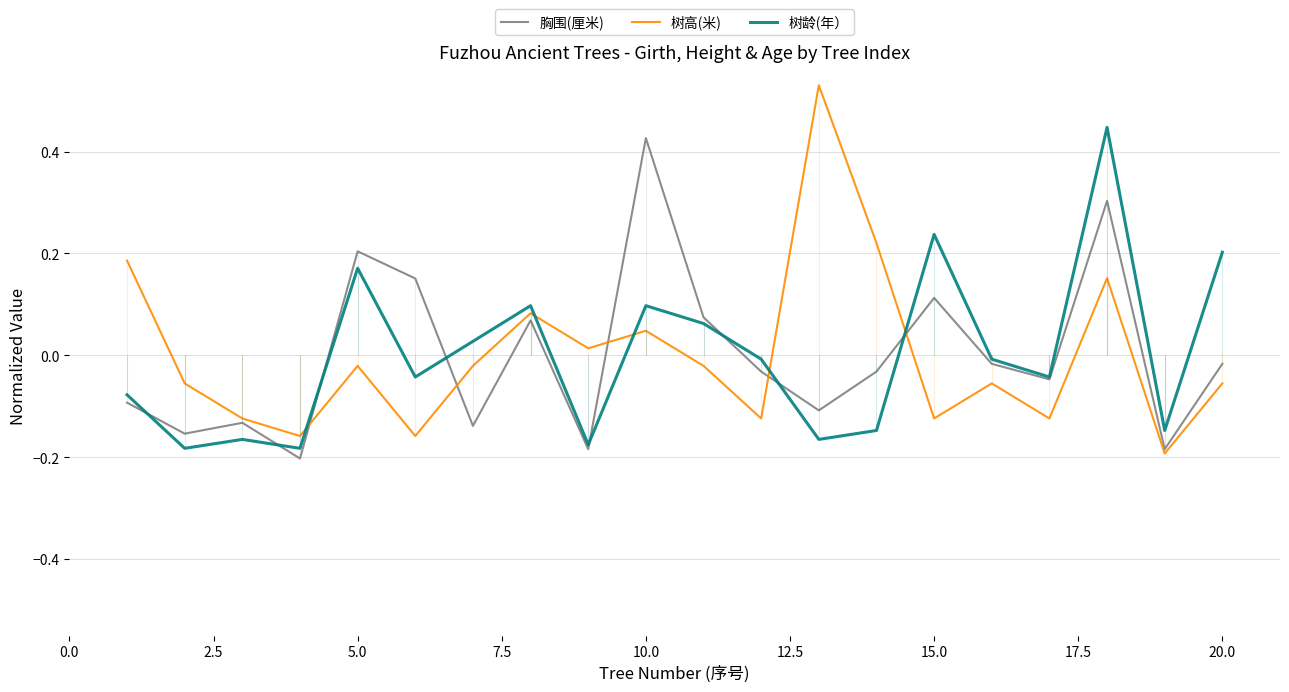

Does the chart display data point markers on the line(s)?

No